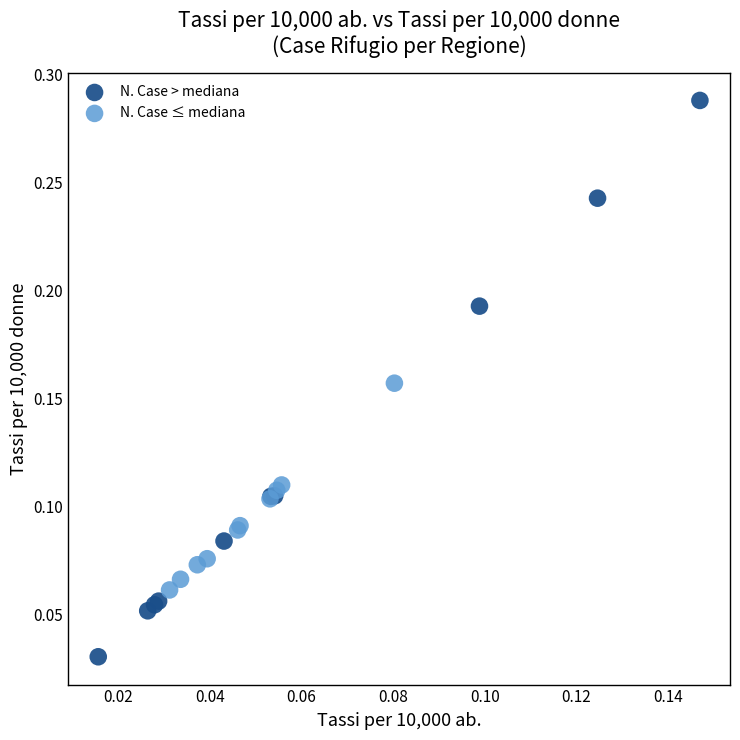

Which series has the widest spread of Y values?

N. Case > mediana